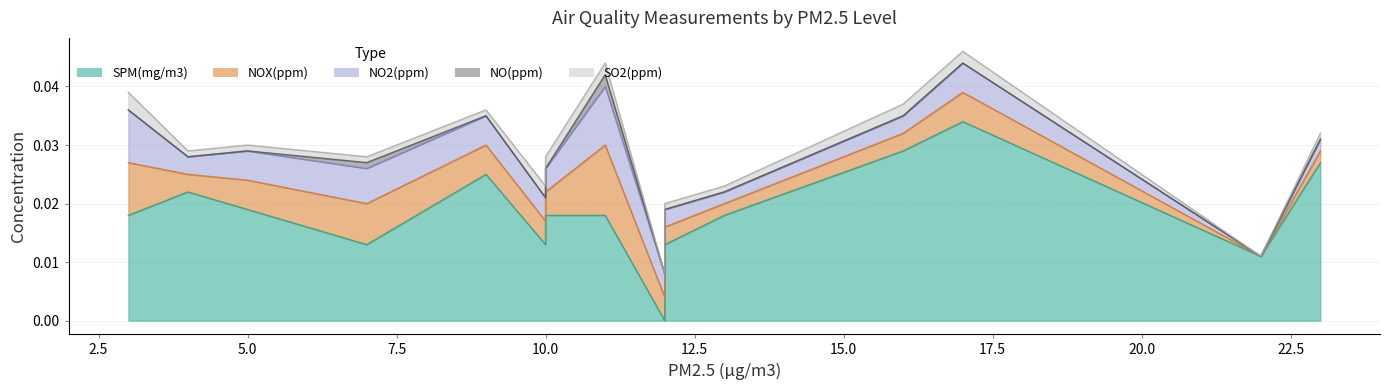

Rank the series by their maximum value, from lowest to highest.

NO(ppm), SO2(ppm), NO2(ppm), NOX(ppm), SPM(mg/m3)